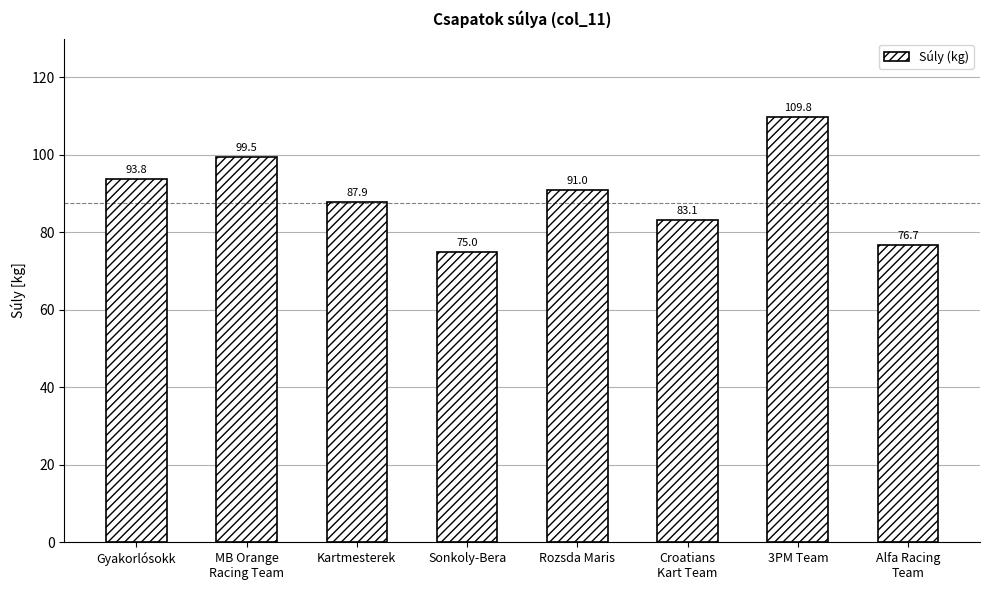

Between 3PM Team and MB Orange
Racing Team, which is larger?

3PM Team